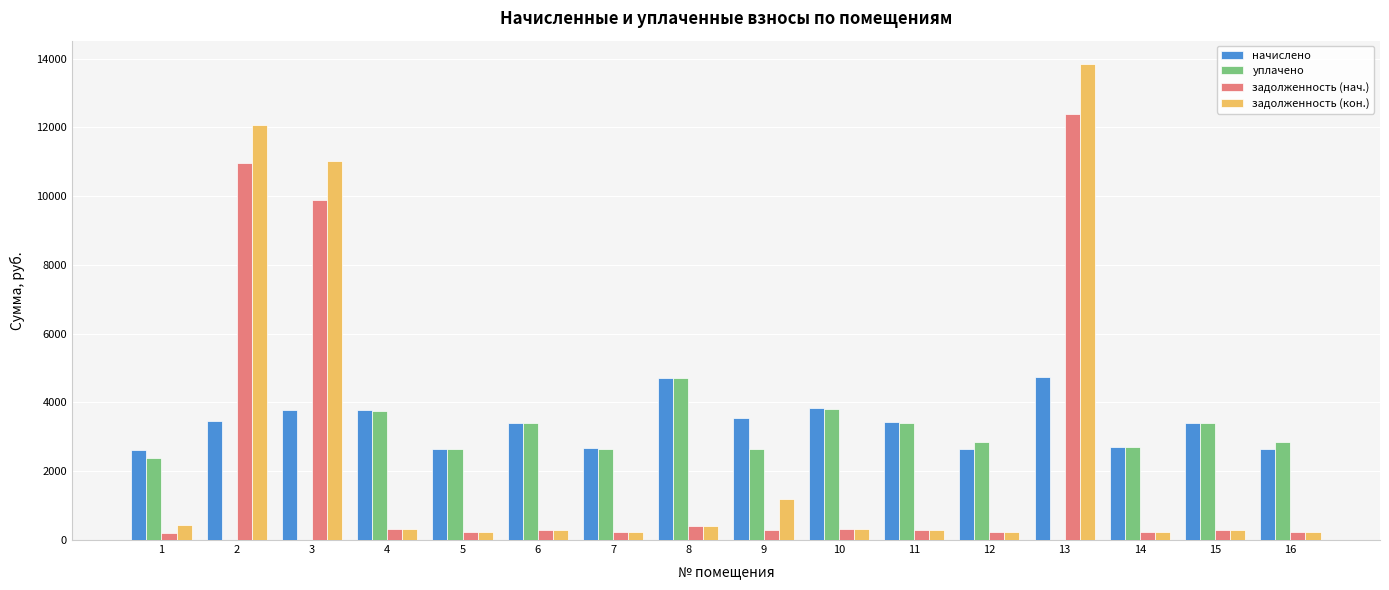

The value of задолженность (кон.) at 4 is 315.4. True or false?

True